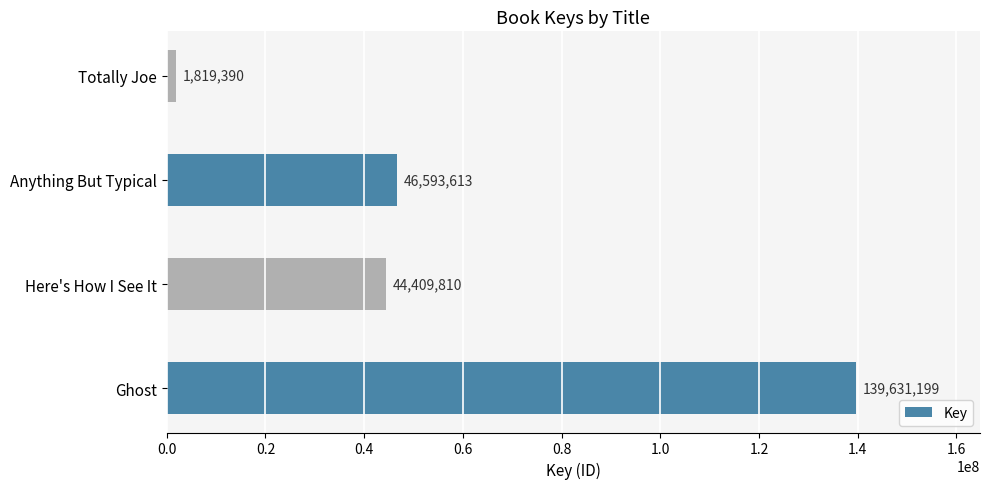

Is it true that the value at Anything But Typical is 78110216?

False